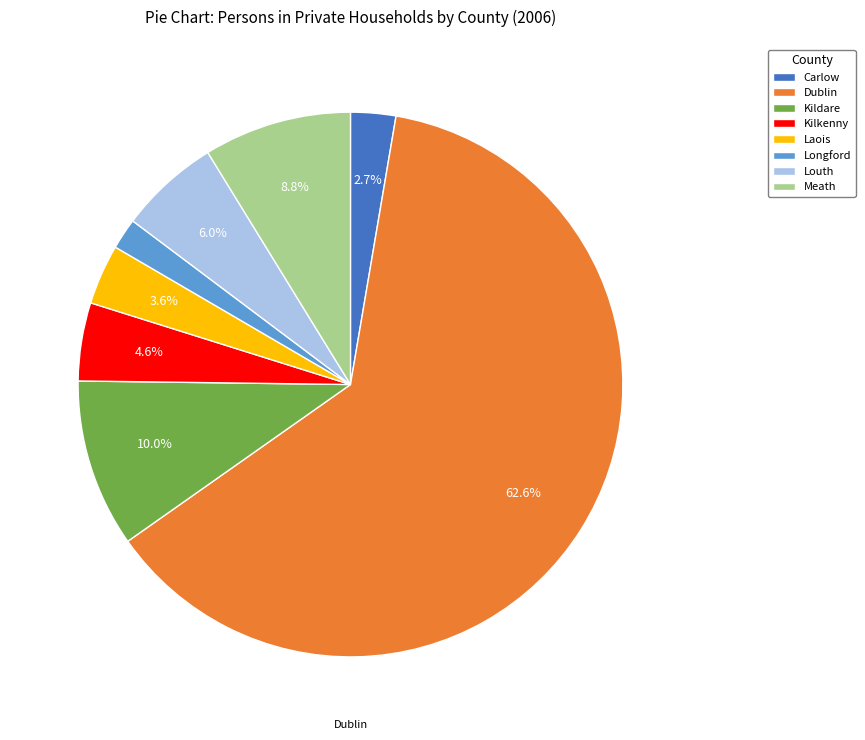

To the nearest percent, what is the average slice percentage?

12%